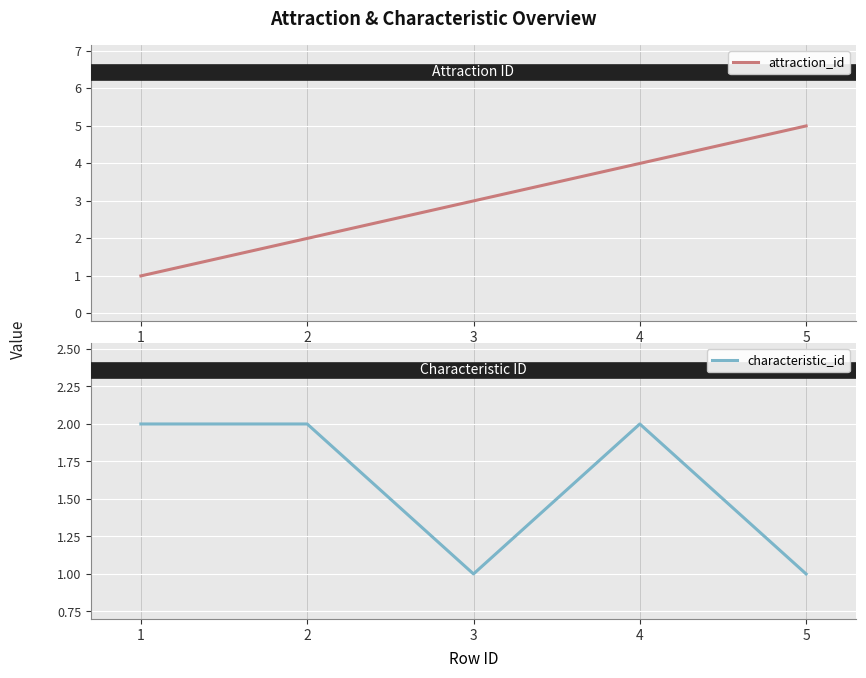

Reading left to right, what are all the values shown in this chart?

attraction_id: 1	2	3	4	5
characteristic_id: 2	2	1	2	1